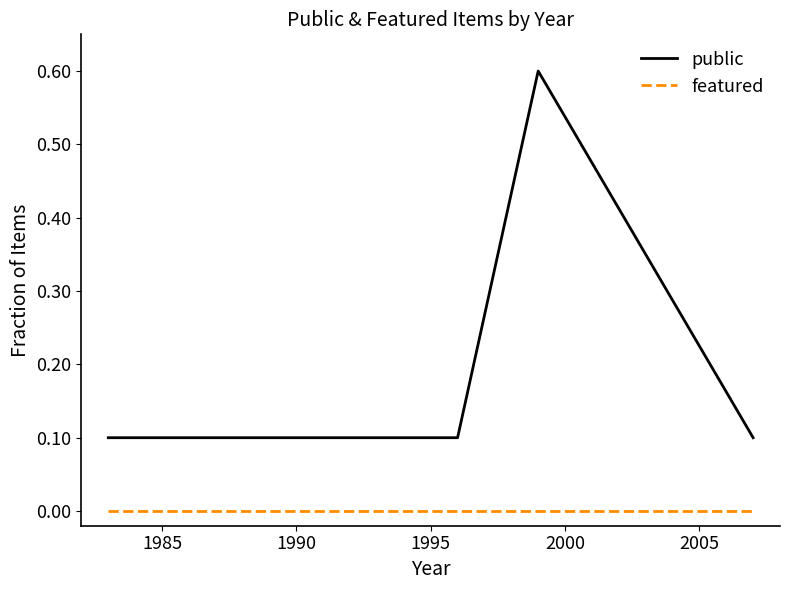

Which series has the largest total across all categories?

public